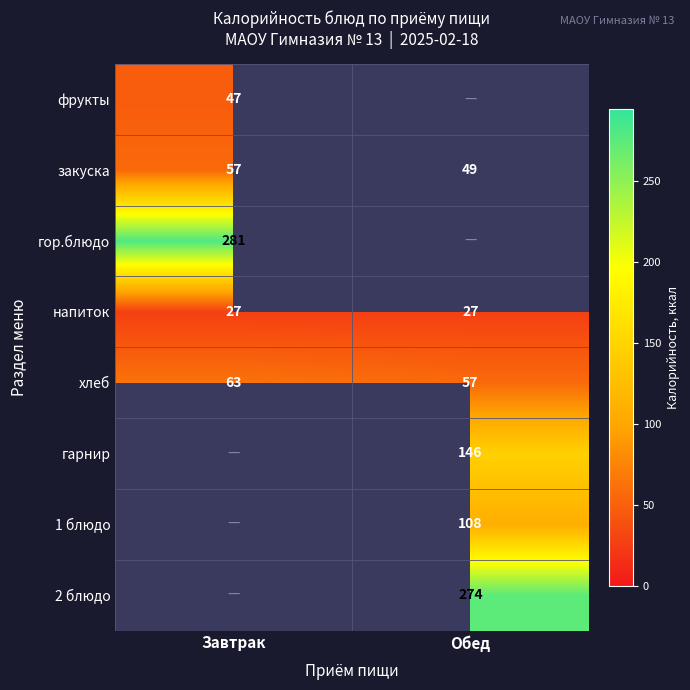

Is it true that 1 блюдо equals 108 at Обед?

True